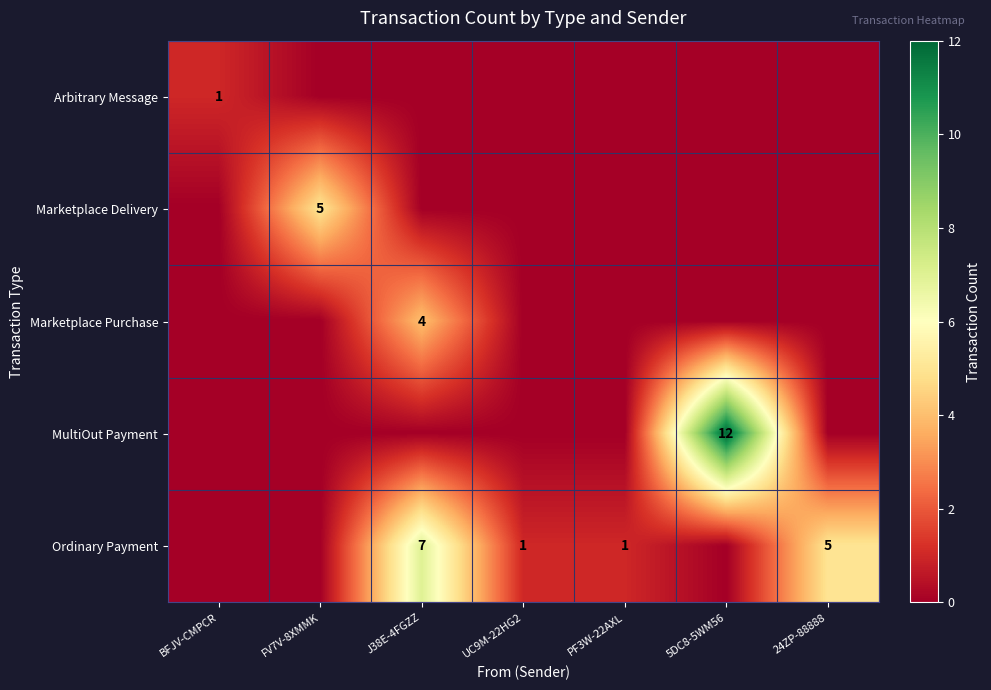

Count the number of data series in this chart.

5